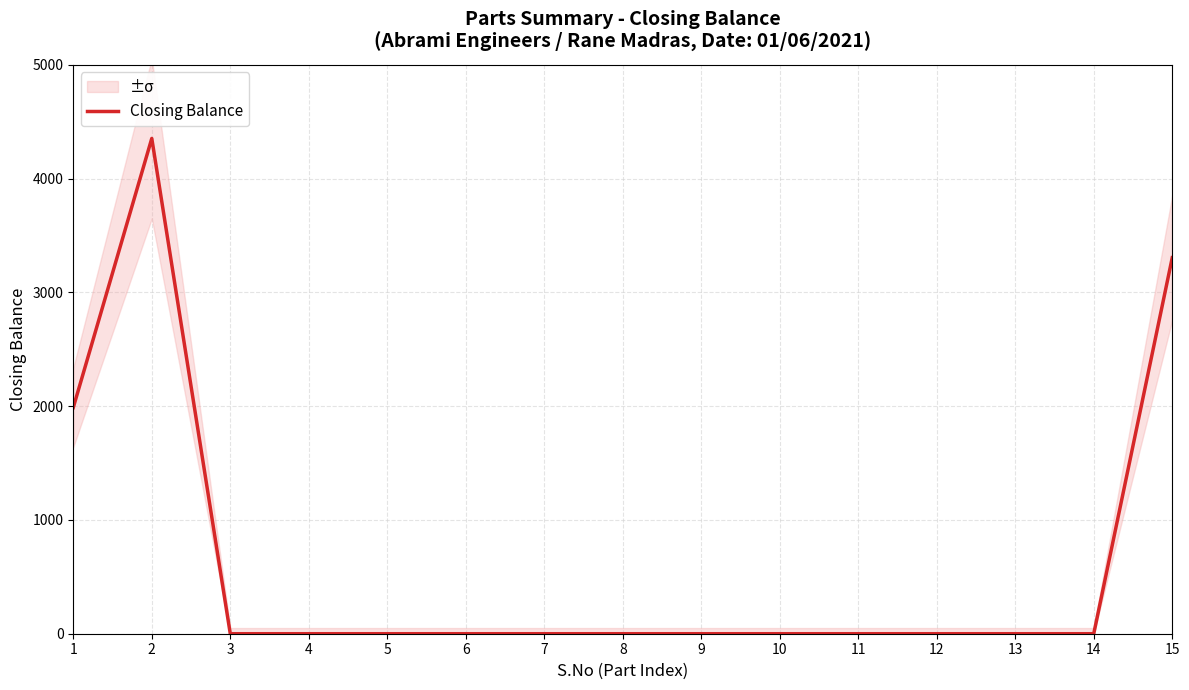

Rank the categories by value from highest to lowest.

2, 15, 1, 3, 4, 5, 6, 7, 8, 9, 10, 11, 12, 13, 14